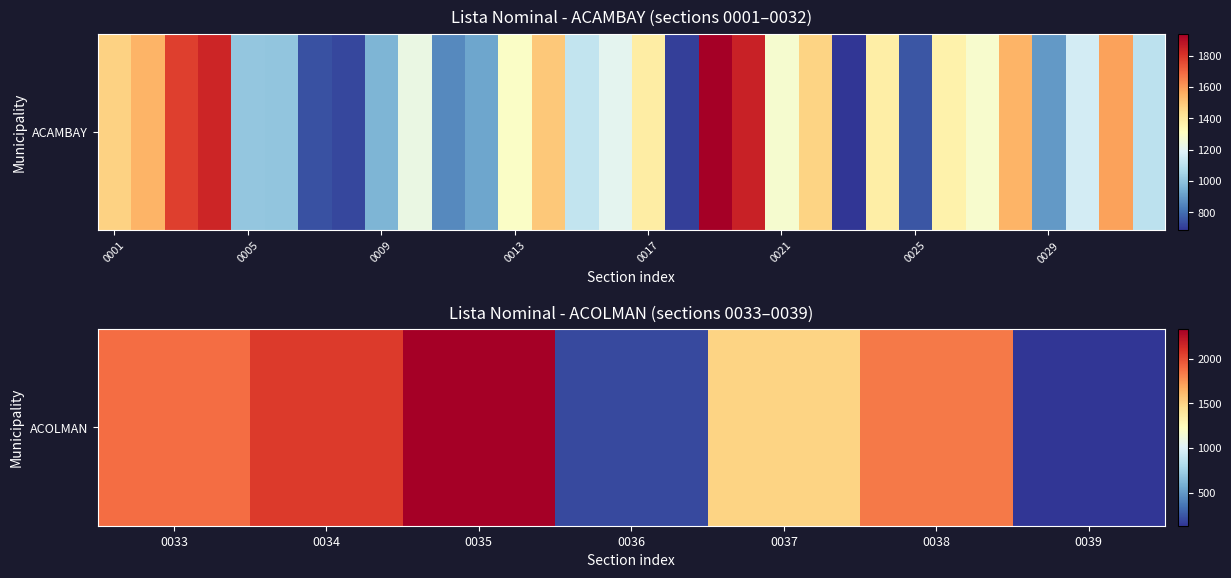

What is the maximum value shown in the chart?

2330